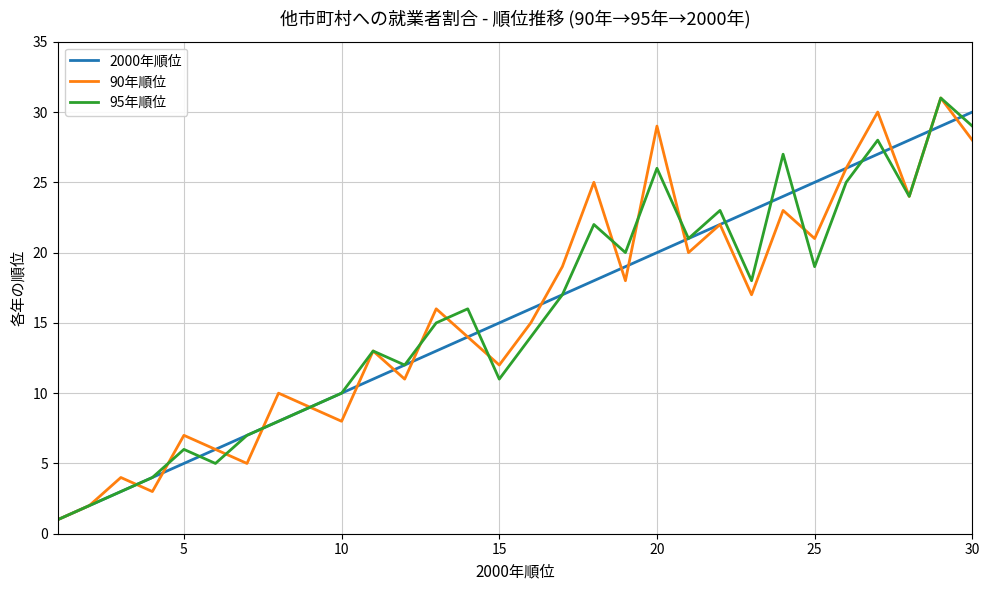

What is the greatest value displayed?

31